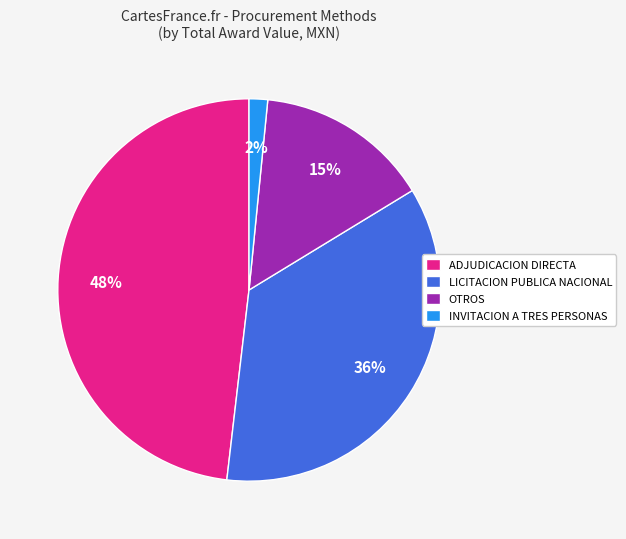

Count the number of slices in the pie.

4